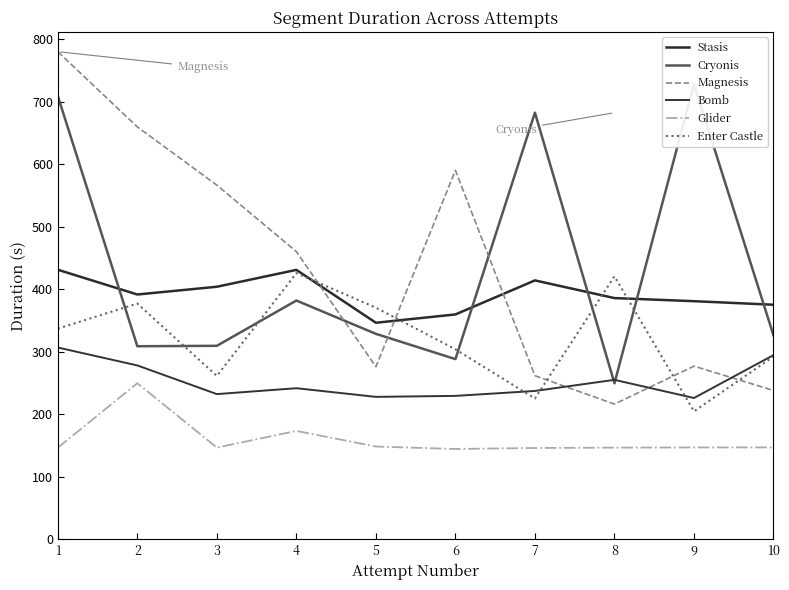

Which series has the largest total across all categories?

Magnesis